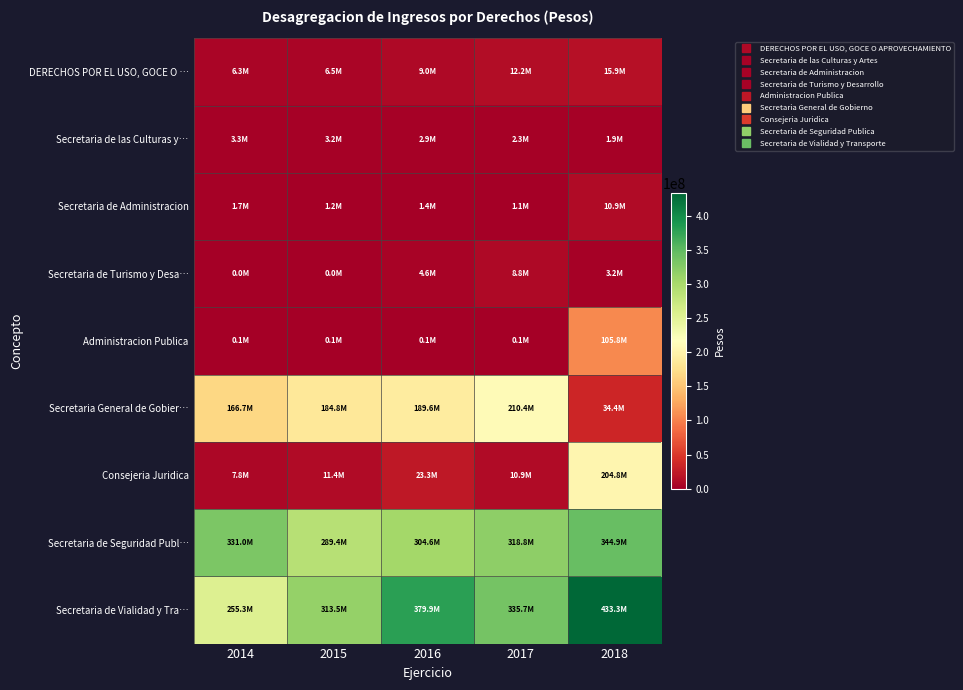

At which category does the chart reach its minimum across all series?

2014